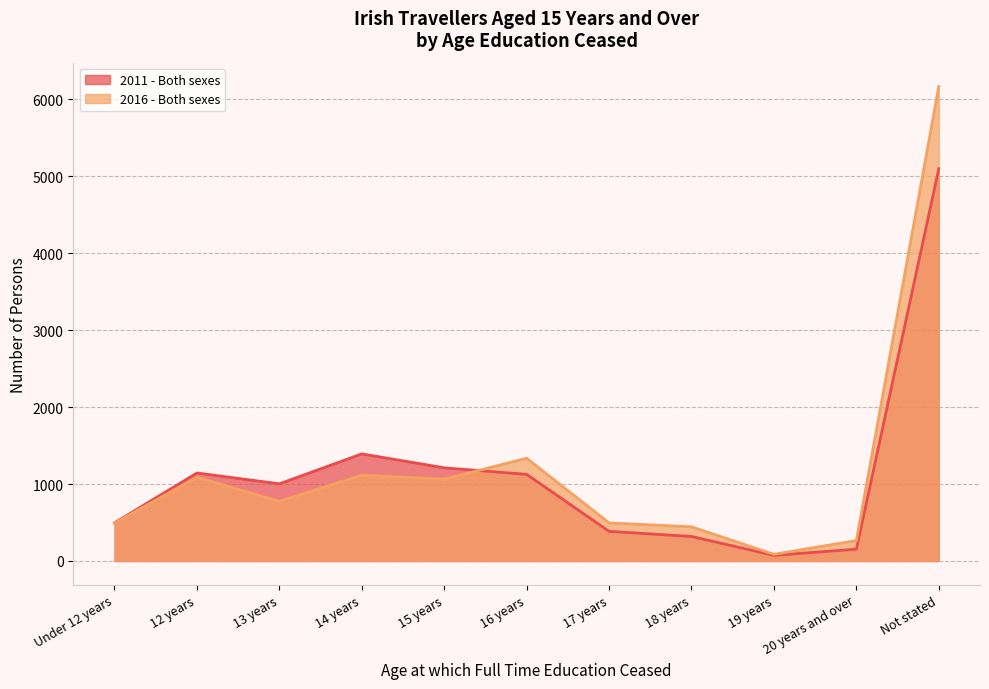

What is the greatest value displayed?

6168